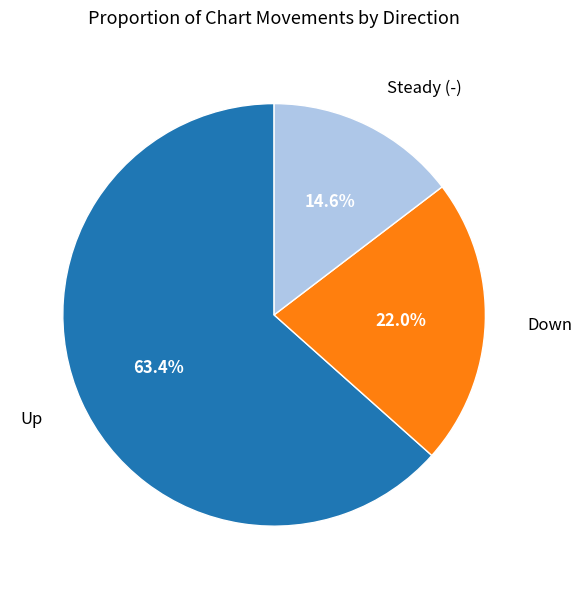

Is there a majority slice in this chart?

Yes